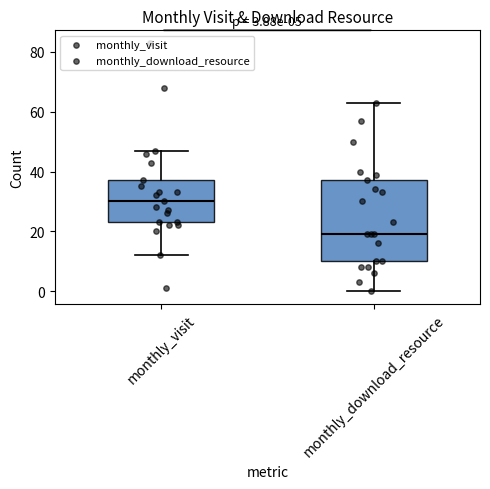

Which box has the highest median line?

monthly_visit